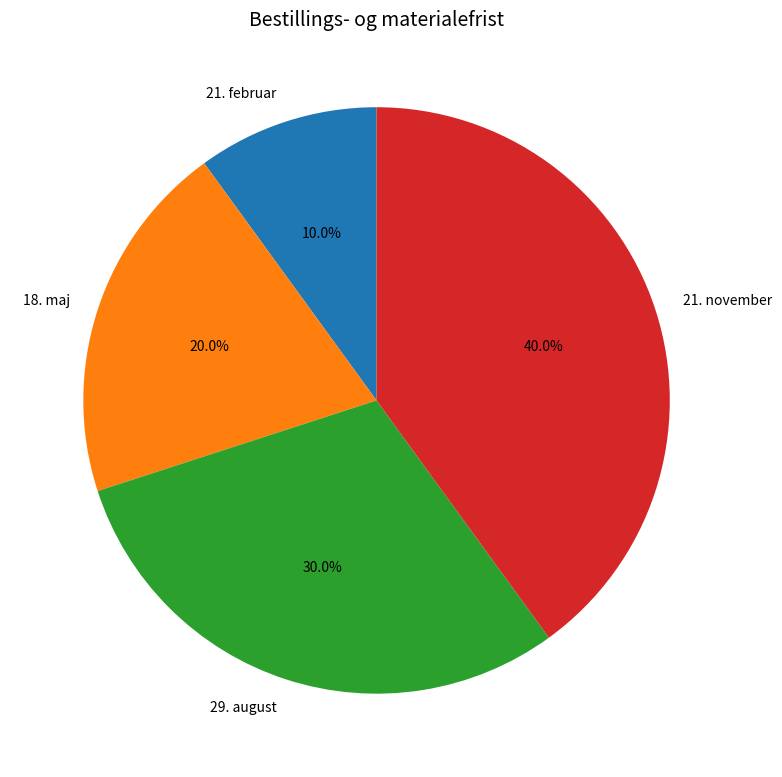

Which slice is the largest?

21. november